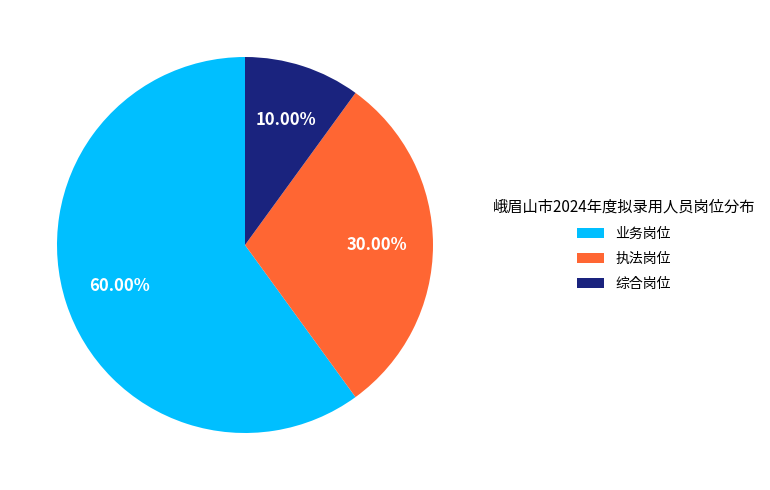

The 执法岗位 slice represents 37% of the pie. True or false?

False